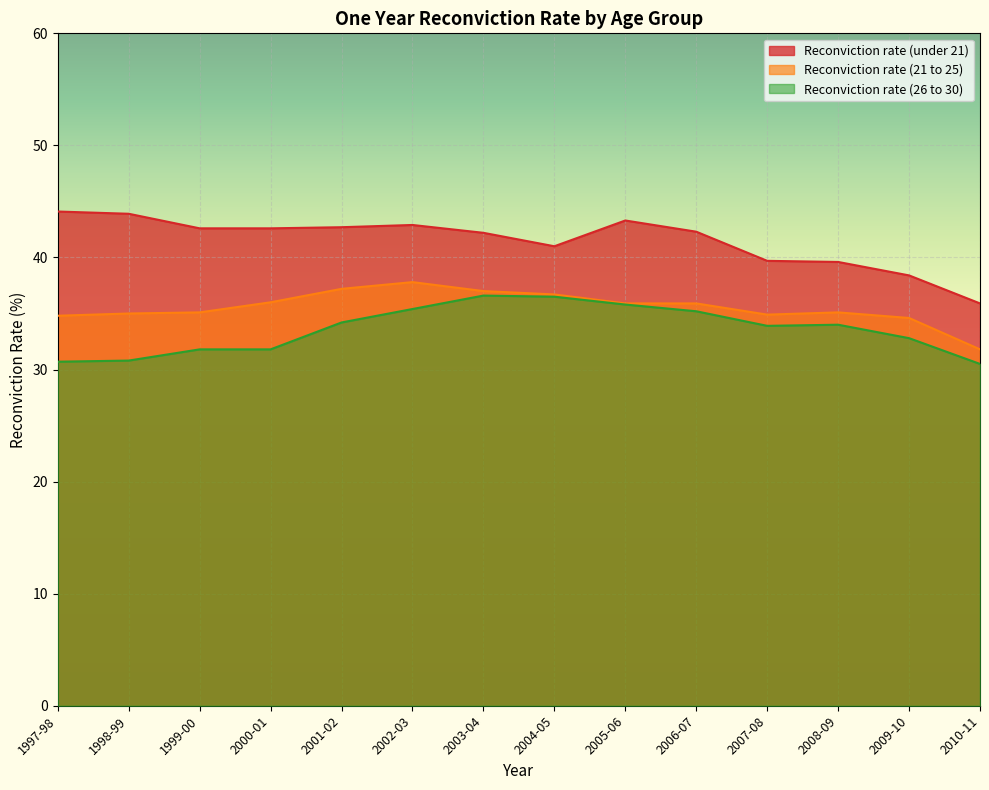

At which category is the sum across all series the highest?

2002-03